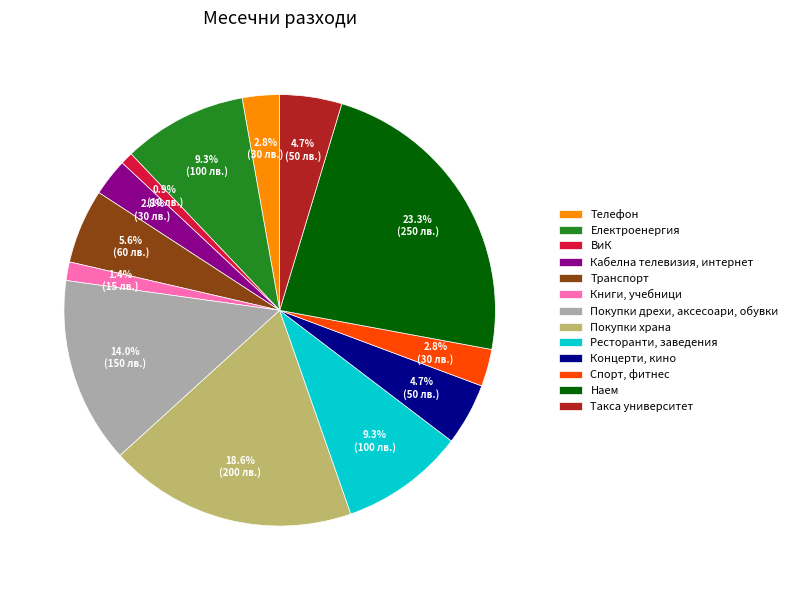

Is the sum of Наем and Транспорт greater than half?

No